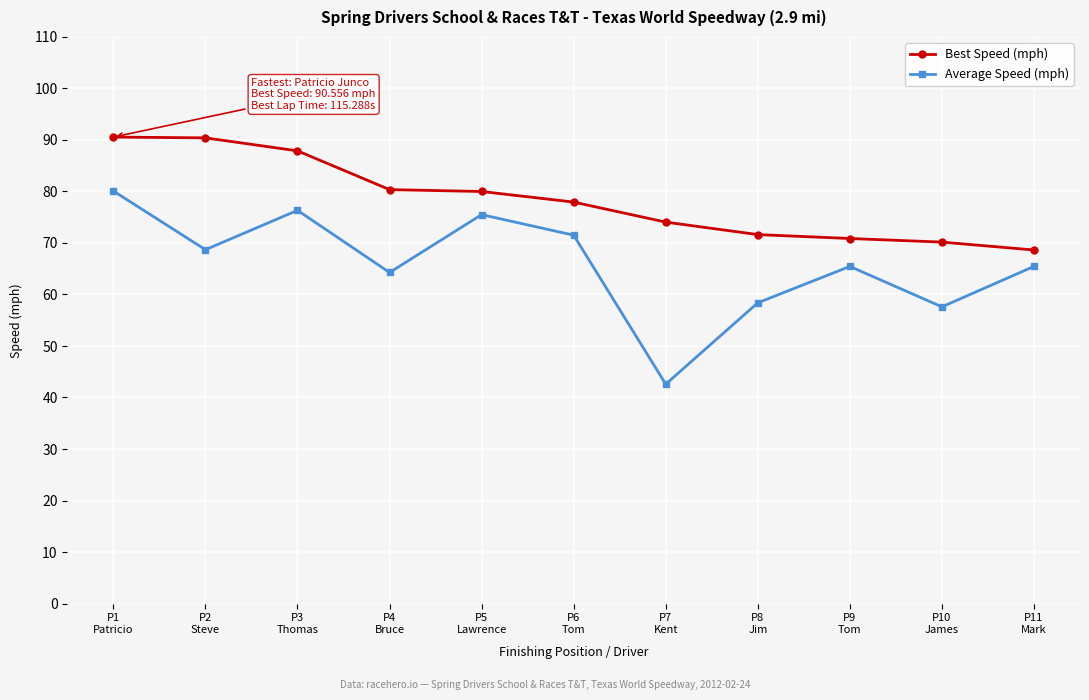

What is the total value across all series at P1
Patricio?

170.6